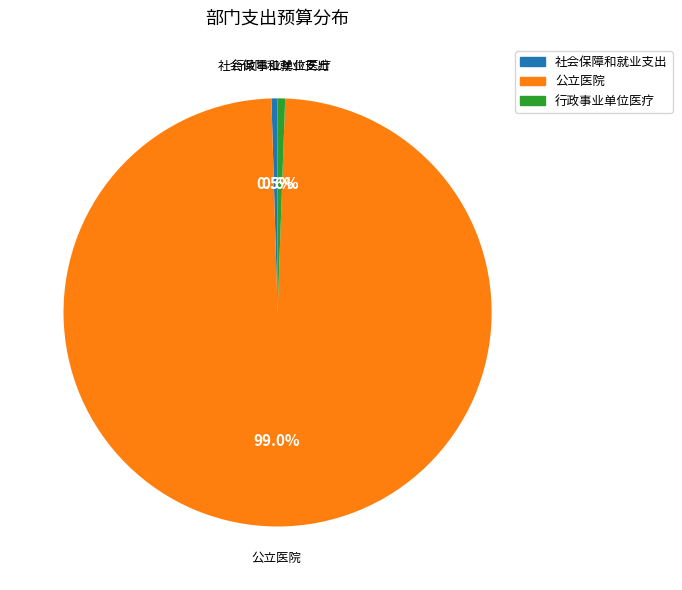

How many slices are in this pie chart?

3